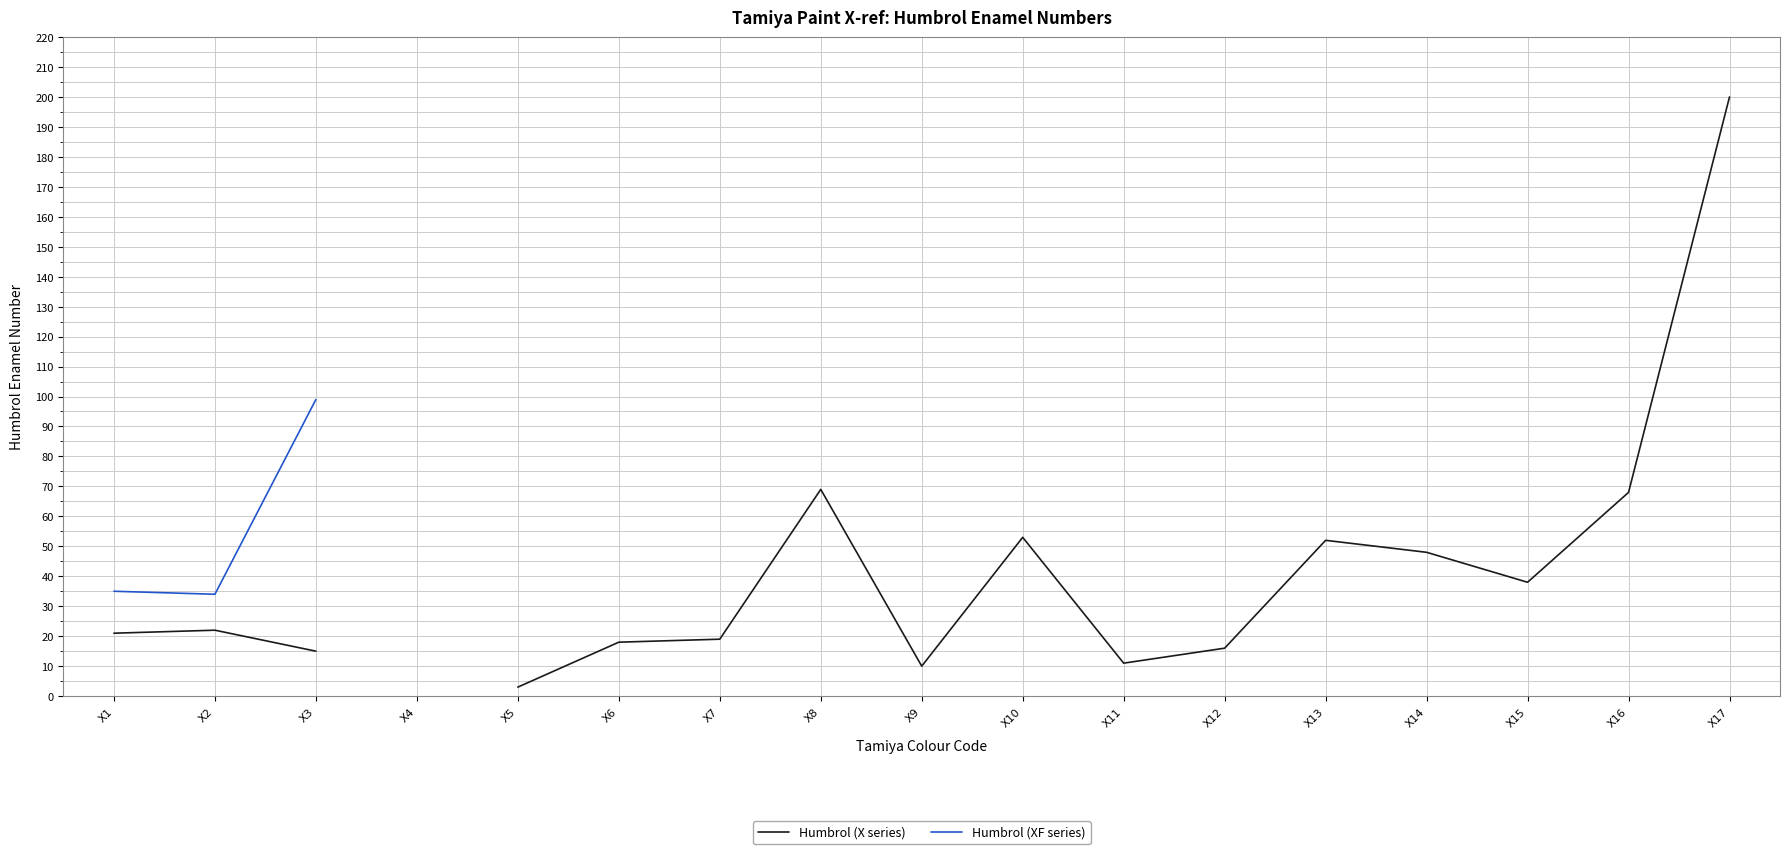

In Humbrol (XF series), how many points are lower than both neighbors (excluding endpoints)?

1